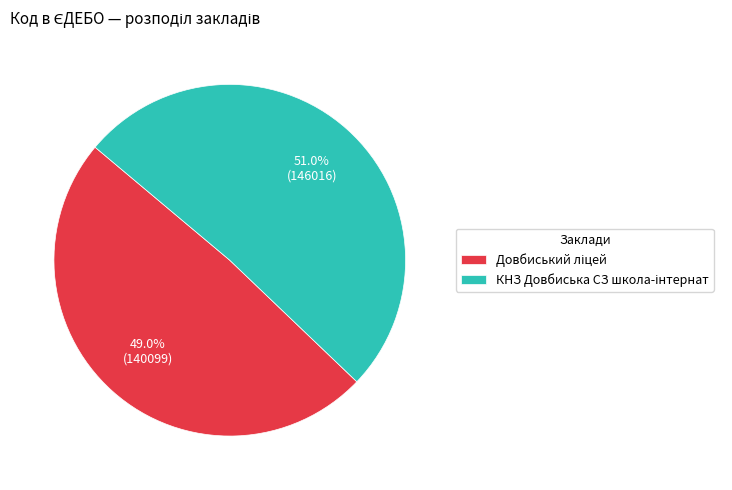

What is the largest slice in the pie chart?

КНЗ Довбиська СЗ школа-інтернат